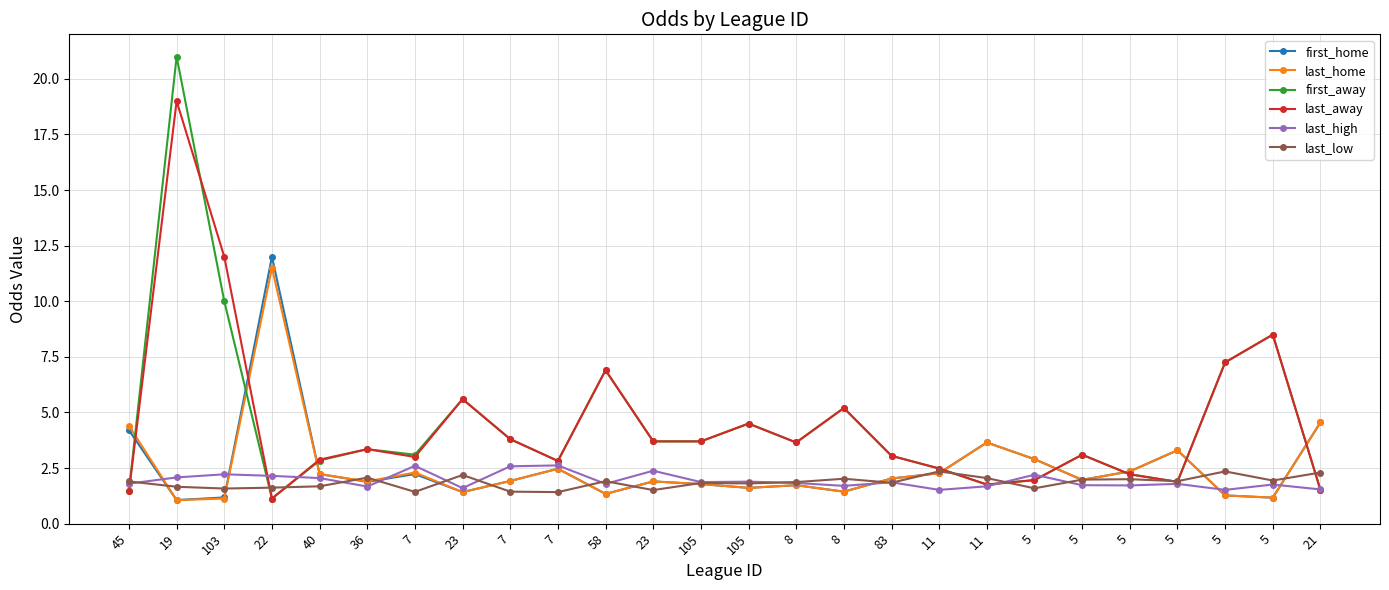

Where is first_away nearest to the value 11?

103